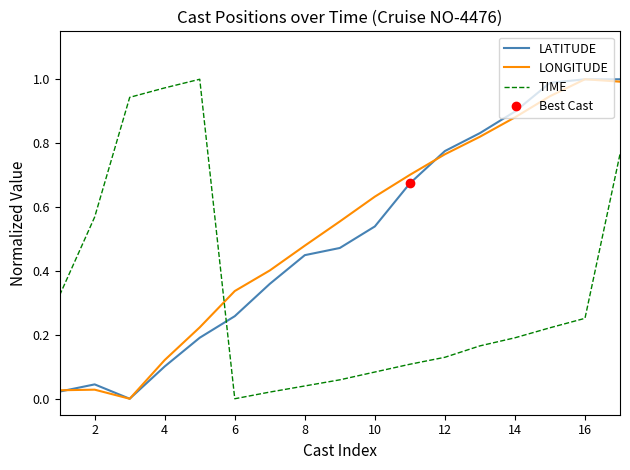

True or false: TIME and LONGITUDE intersect in this chart.

True